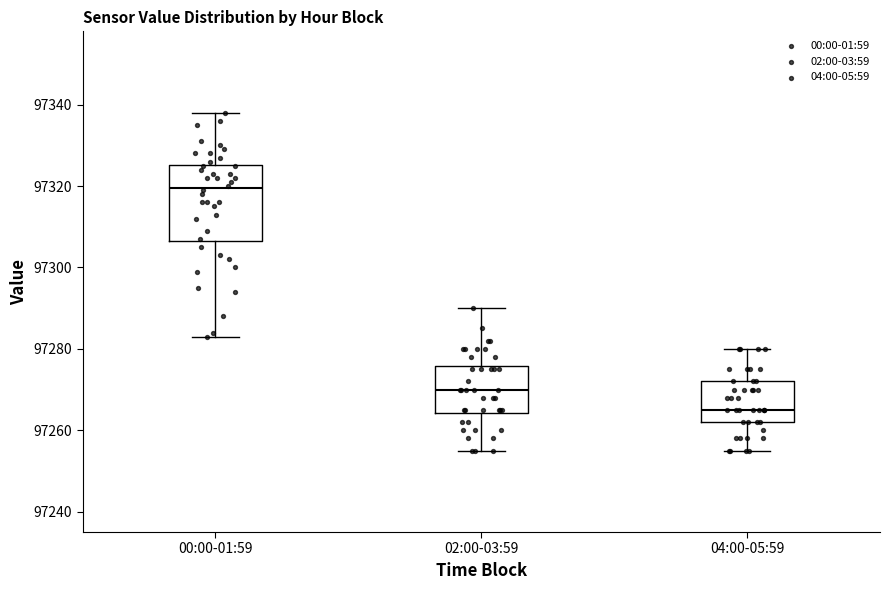

Which box has the lowest median line?

04:00-05:59